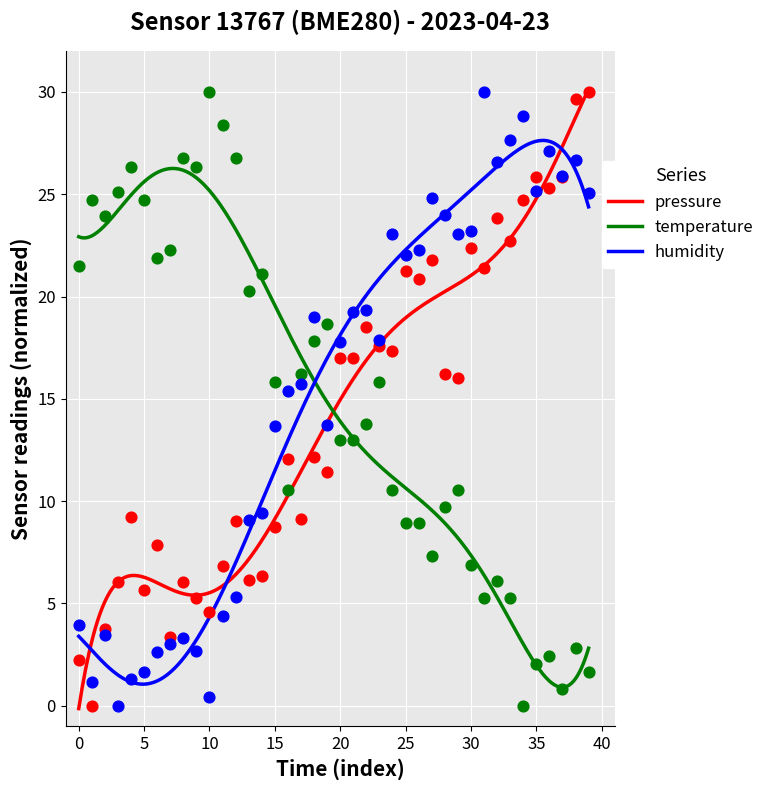

What are all the series names shown in the legend?

pressure, temperature, humidity